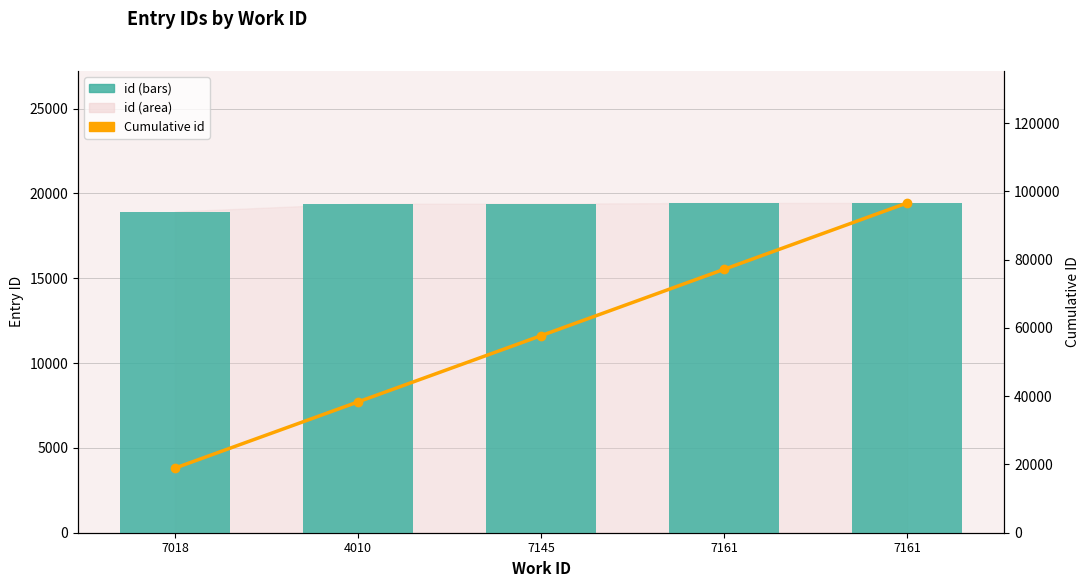

Reading left to right, list all the values displayed in this chart.

id (bars): 7018=18930	4010=19393	7145=19394	7161=19438	7161=19439
Cumulative id: 7018=18930	4010=38323	7145=57717	7161=77155	7161=96594